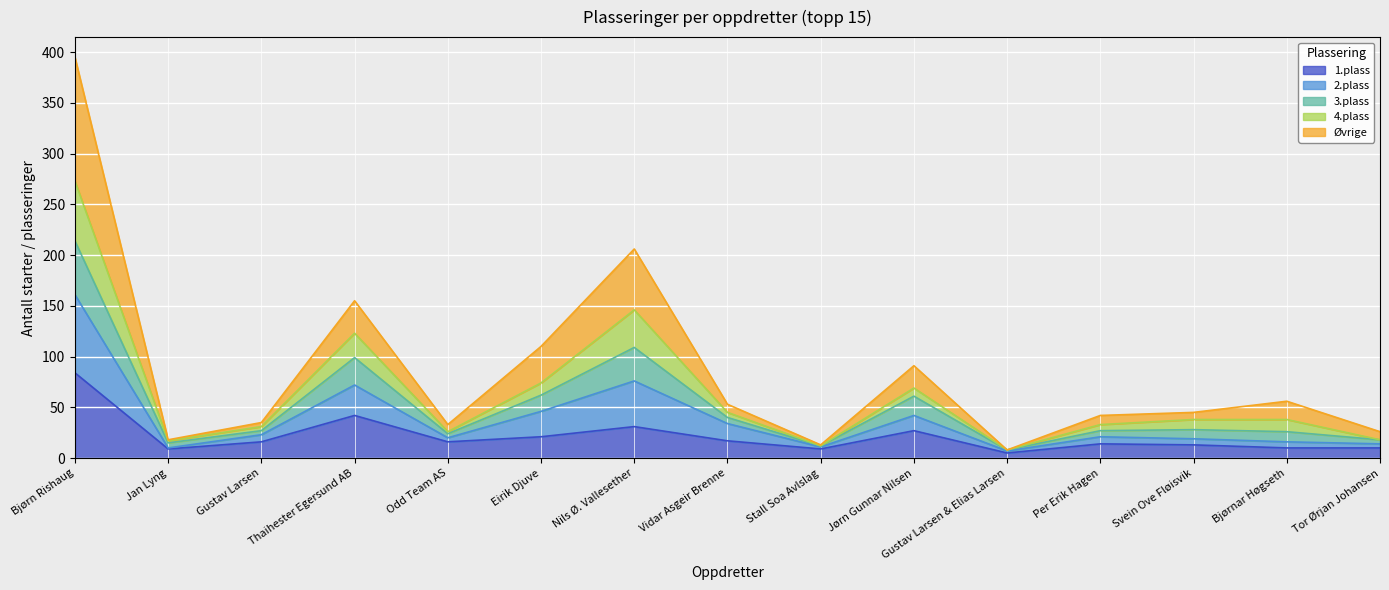

At which category is the sum across all series the highest?

Bjørn Rishaug